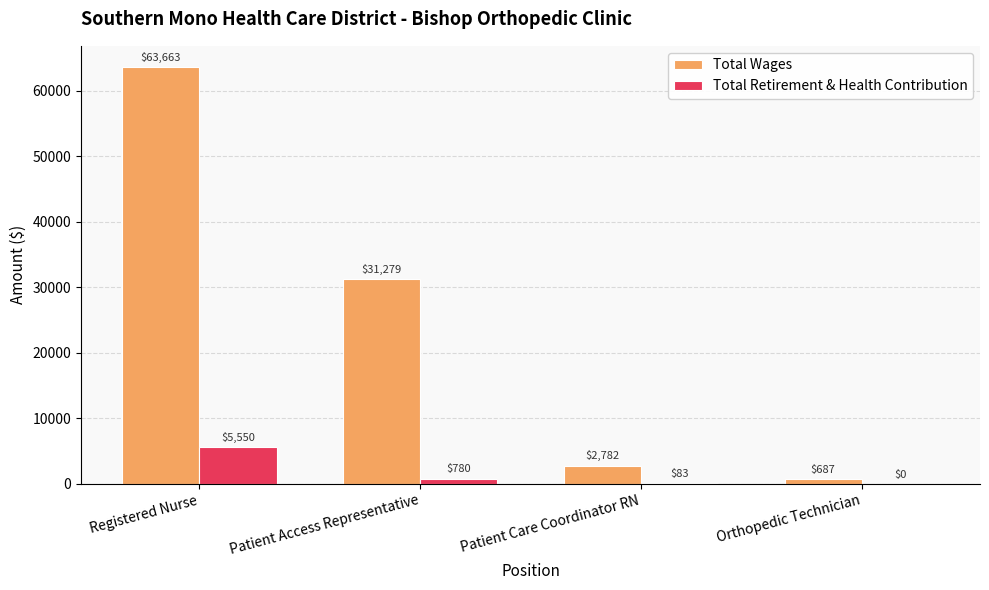

How many distinct data groups are displayed?

2